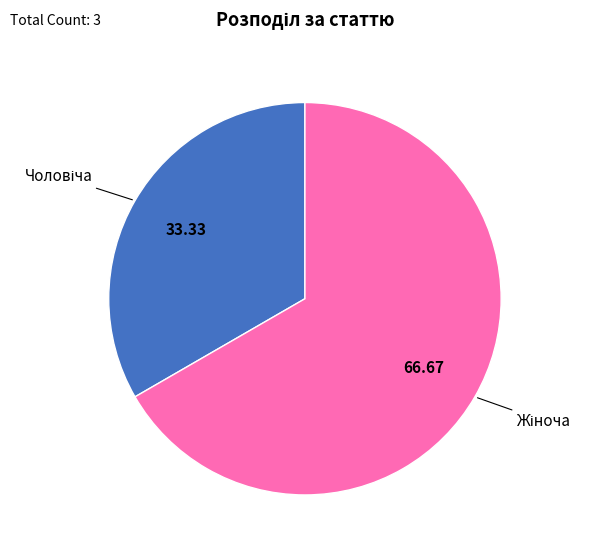

Is there a majority slice in this chart?

Yes